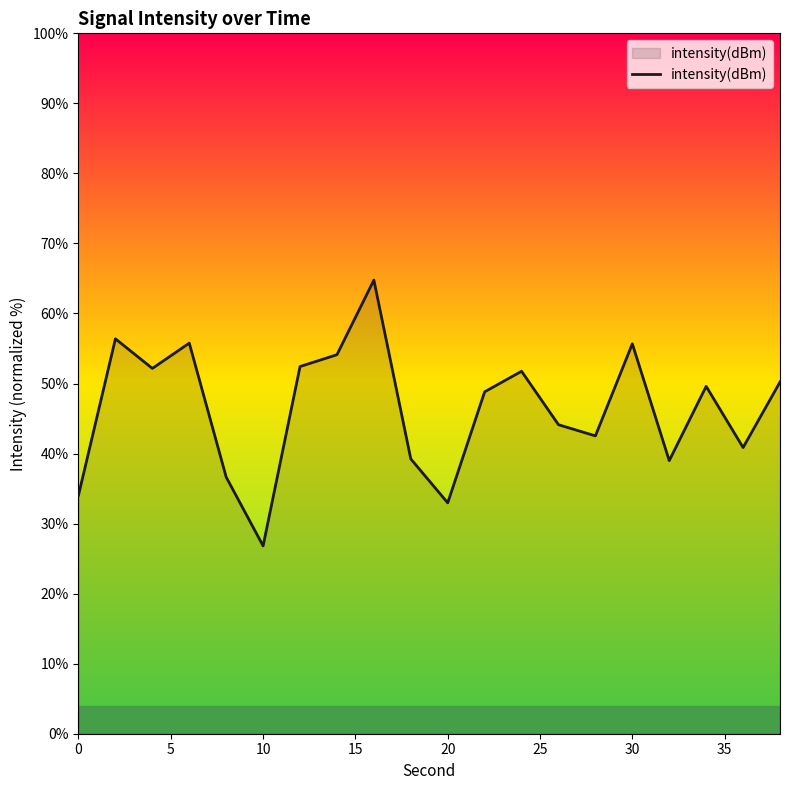

What is the minimum value shown in the chart?

26.8